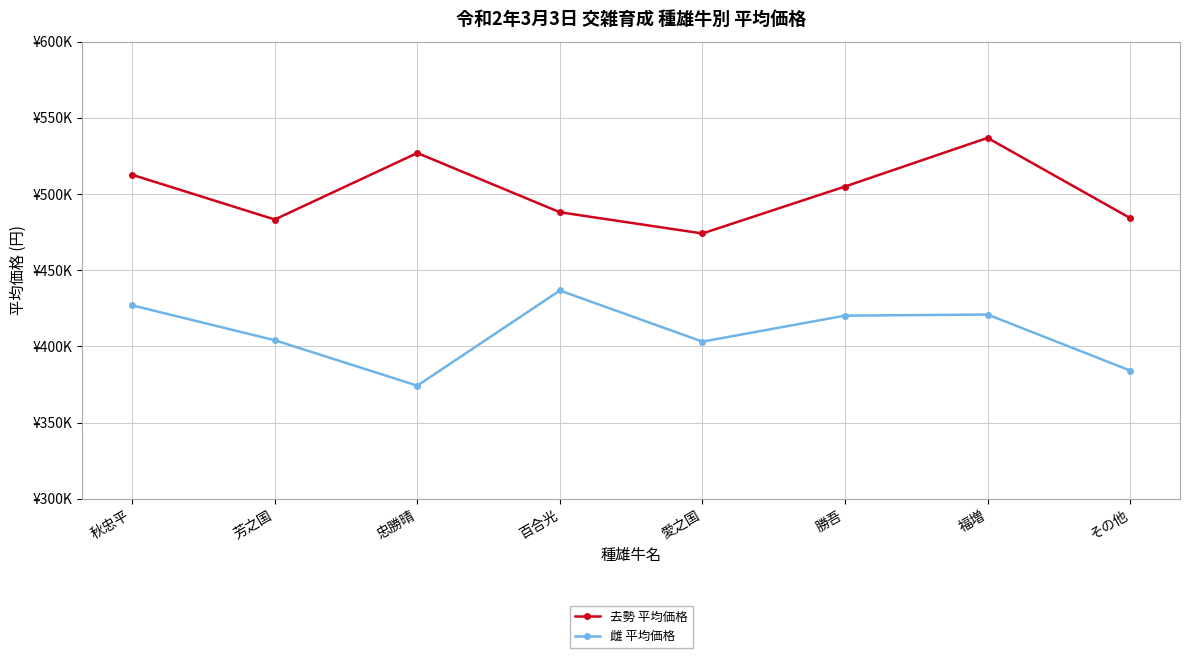

What is the total value across all series at 勝吾?

925100.0